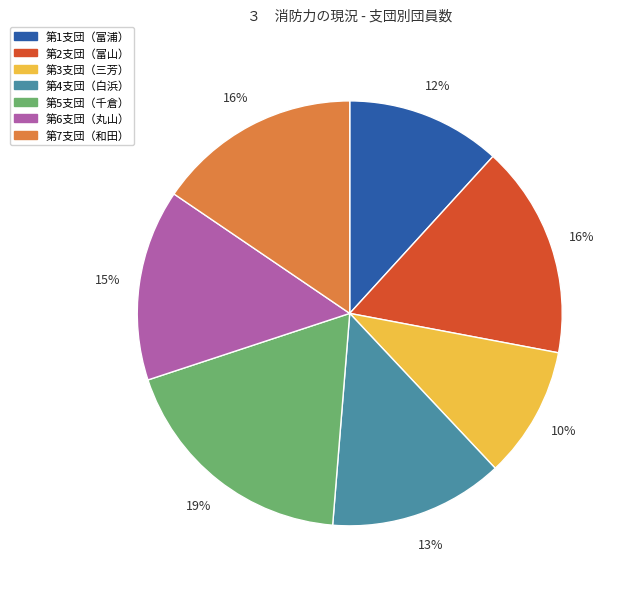

Which category has the biggest portion of the pie?

第5支団（千倉）